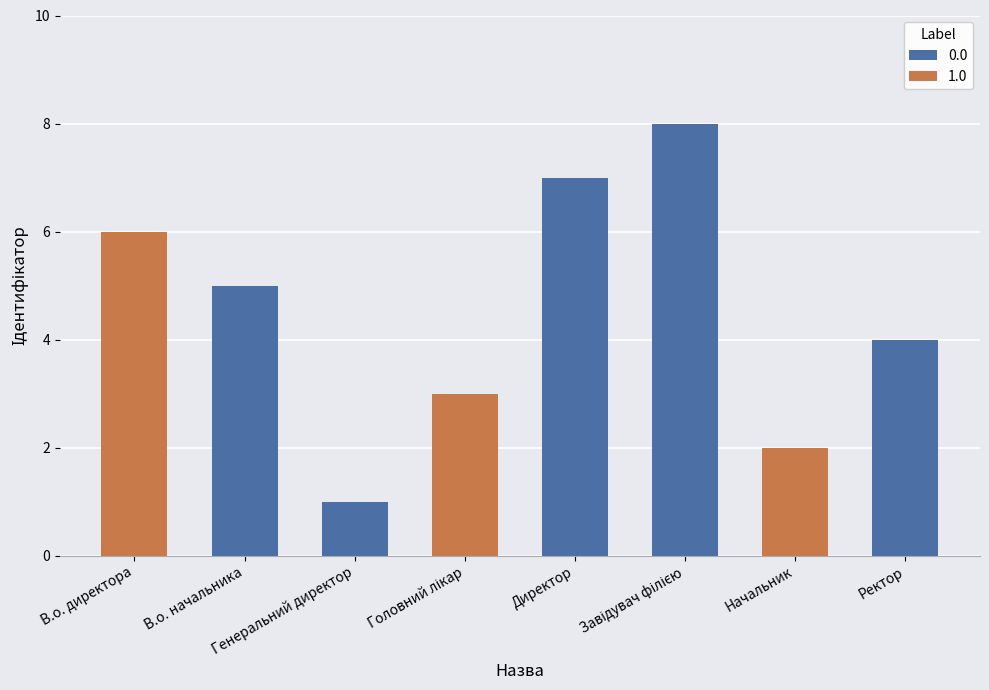

True or false: the data shows 1 at Генеральний директор.

True